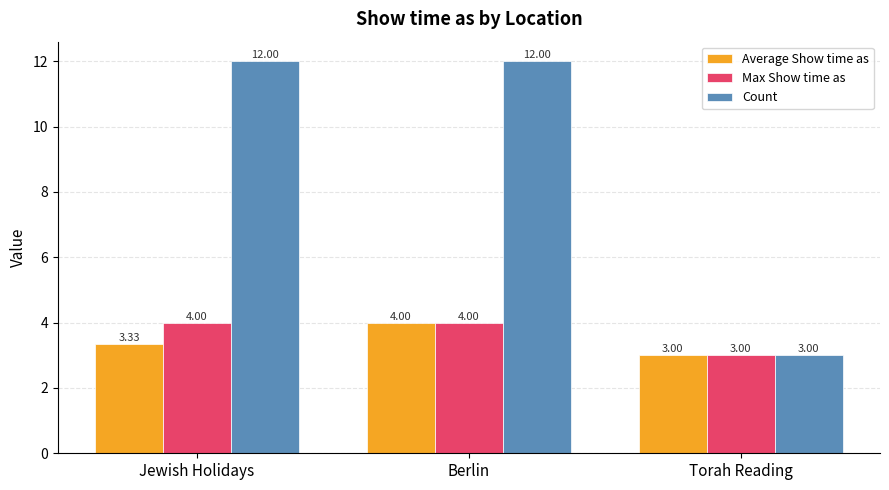

What are all the series names shown in the legend?

Average Show time as, Max Show time as, Count